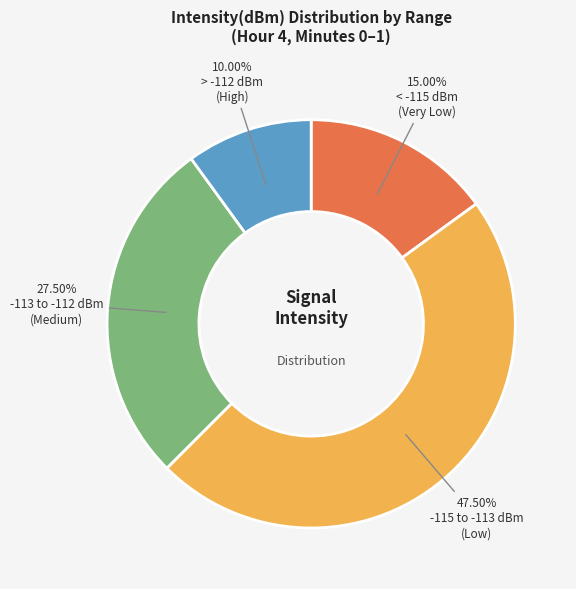

Is there a majority slice in this chart?

No